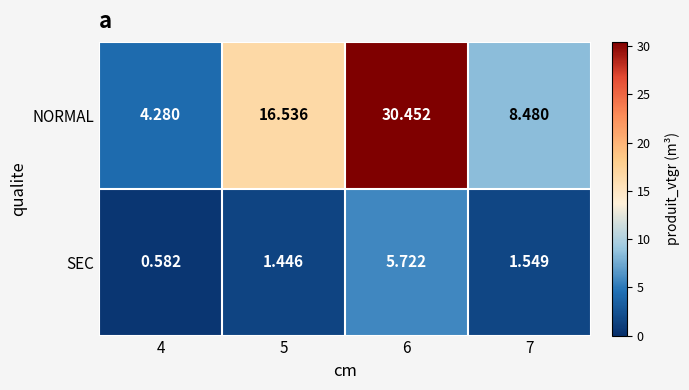

Rank the series by their maximum value, from lowest to highest.

SEC, NORMAL